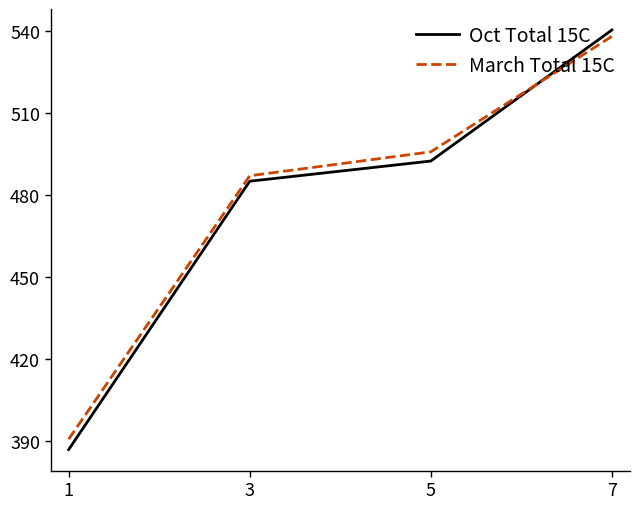

After their last crossing, which series has the higher values: Oct Total 15C or March Total 15C?

Oct Total 15C